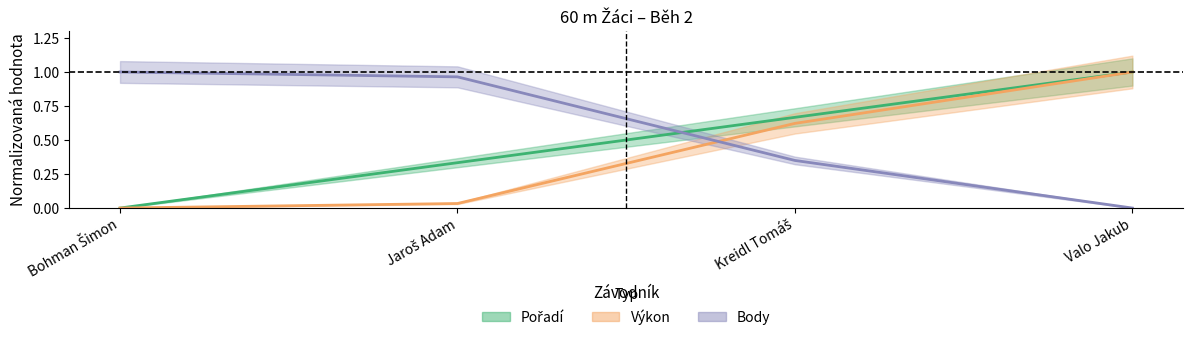

After their last crossing, which series has the higher values: Body or Výkon?

Výkon